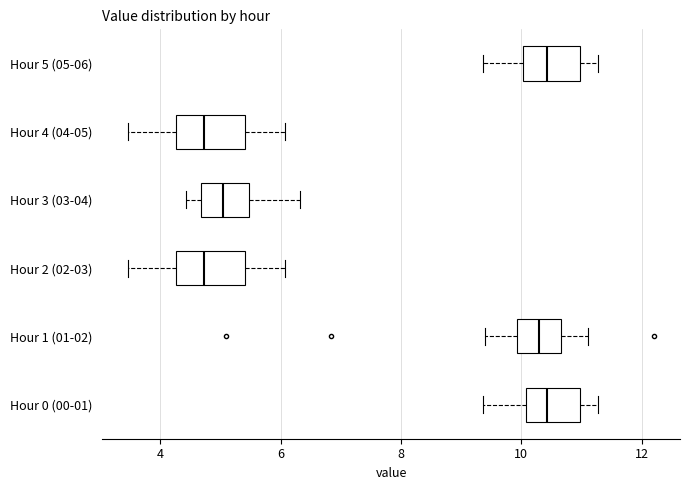

Reading bottom to top, read every box against the x-axis: the position of its median line, the range the box covers, and the ends of its whiskers. The values are not printed on the chart, so give them approximately, as read against the axis.

Hour 0 (00-01): median 10.4, box 10.0 to 11.0, whiskers 9.4 to 11.2
Hour 1 (01-02): median 10.4, box 10.0 to 10.6, whiskers 9.4 to 11.2
Hour 2 (02-03): median 4.8, box 4.2 to 5.4, whiskers 3.4 to 6.0
Hour 3 (03-04): median 5.0, box 4.6 to 5.4, whiskers 4.4 to 6.4
Hour 4 (04-05): median 4.8, box 4.2 to 5.4, whiskers 3.4 to 6.0
Hour 5 (05-06): median 10.4, box 10.0 to 11.0, whiskers 9.4 to 11.2